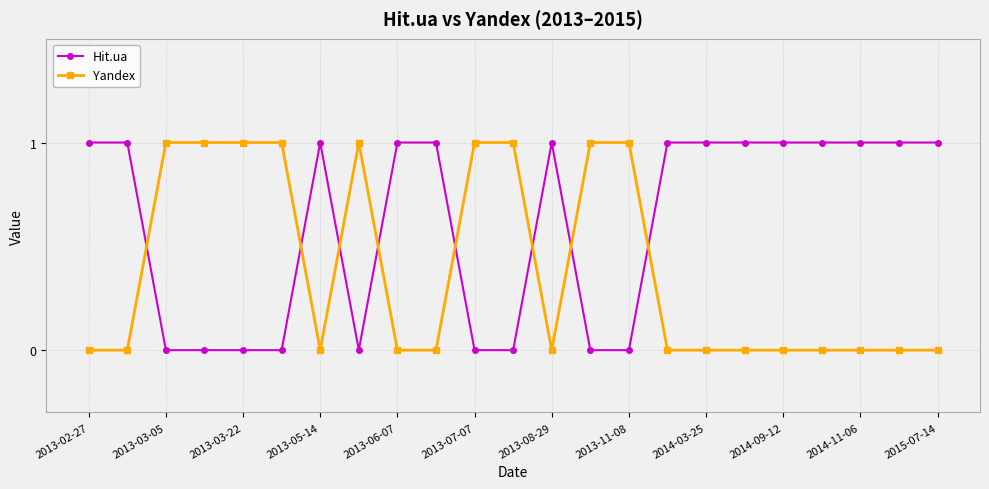

What is the sum of all Yandex values?

9